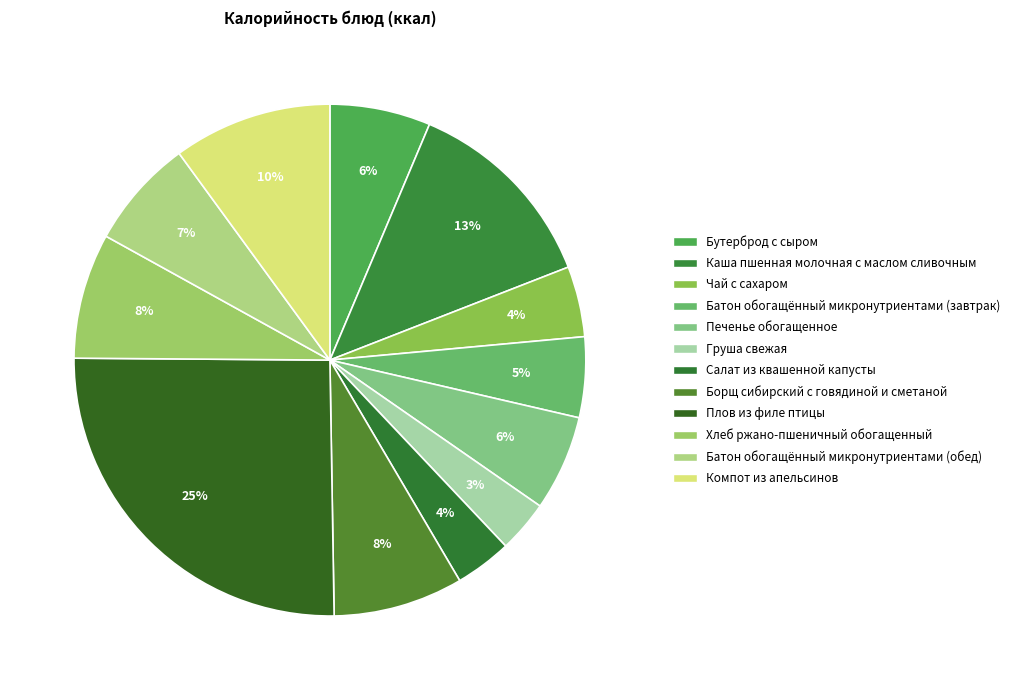

The Груша свежая slice represents 3% of the pie. True or false?

True